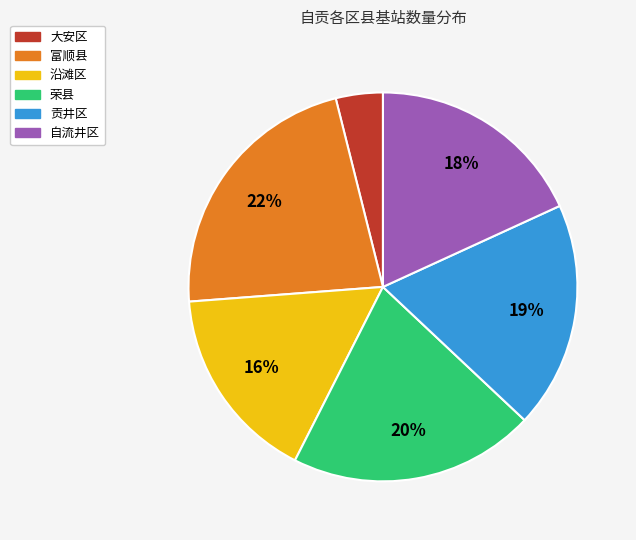

To the nearest percent, what is the combined percentage of 大安区 and 沿滩区?

20%